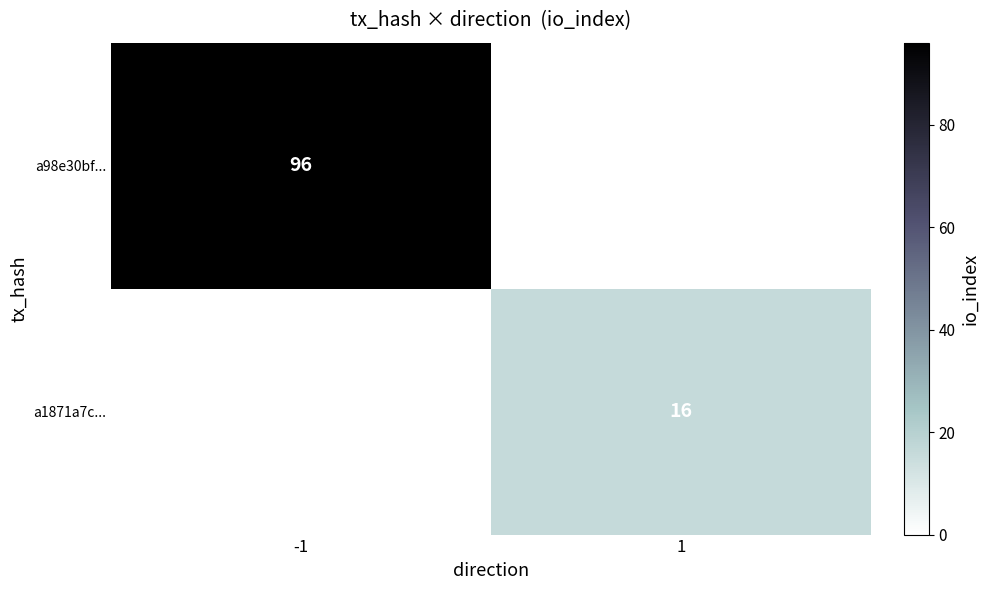

The a1871a7c... series shows 16 at 1. True or false?

True